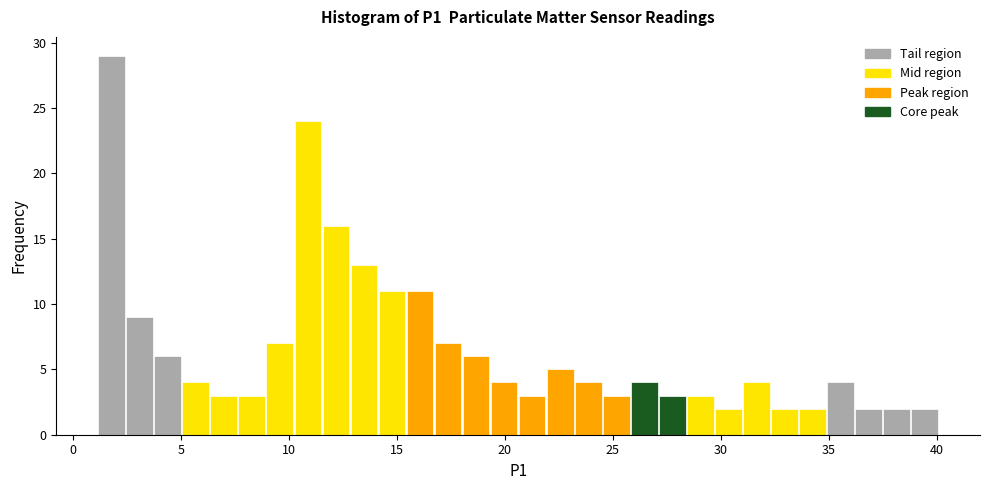

Around what value on the x-axis is the tallest bar? Give the approximate position of its centre, as read against the axis.

2.0